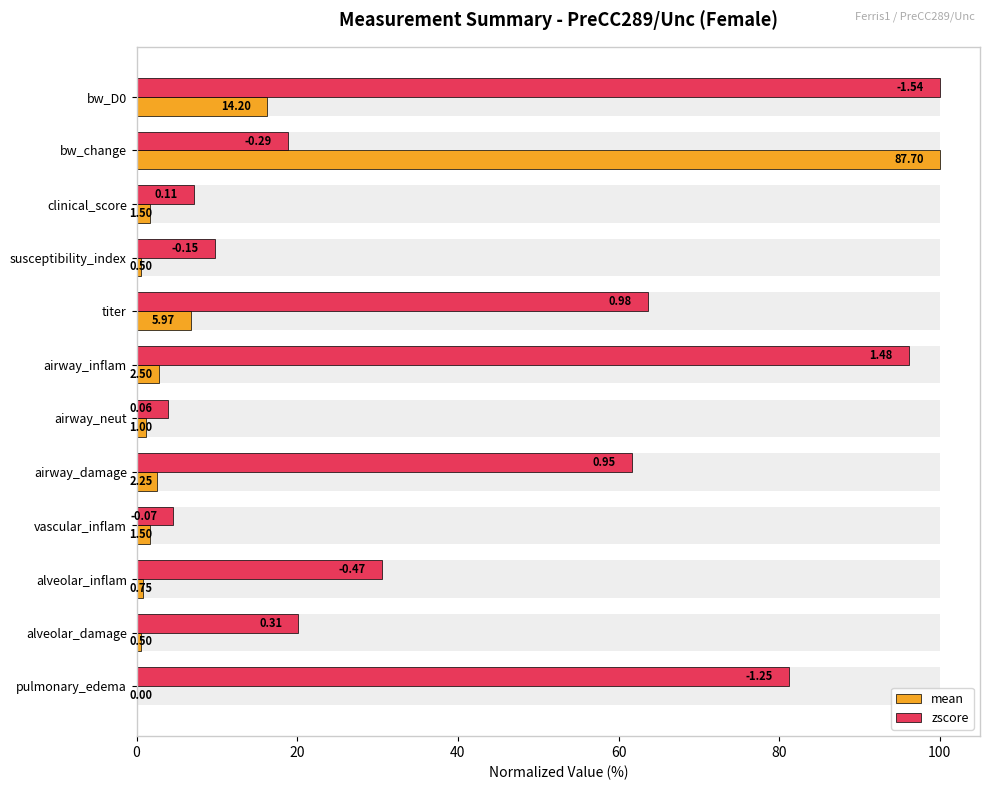

The value of mean at airway_damage is 3.4. True or false?

False